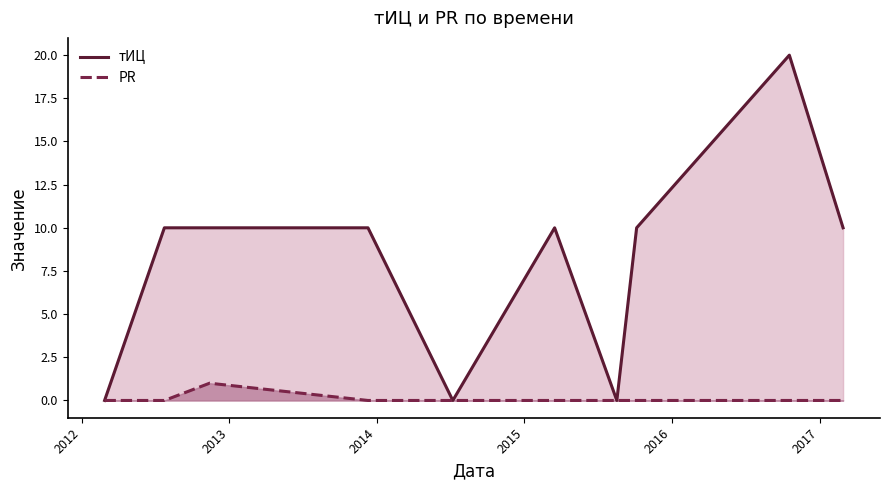

What is the sum of all тИЦ values?

80